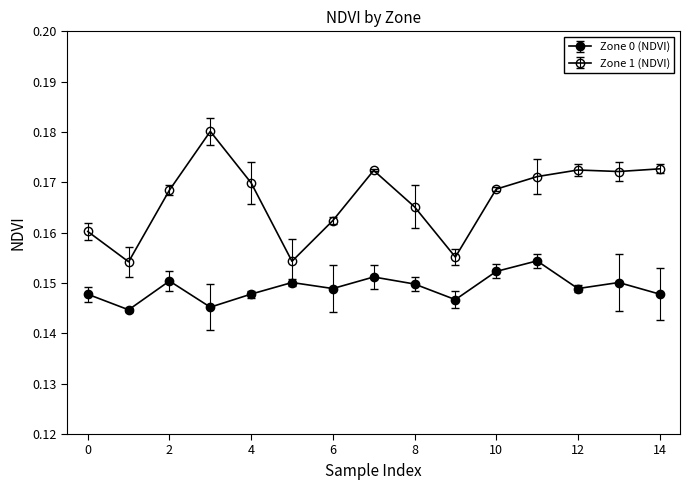

Is this an area chart (filled region under the line)?

No